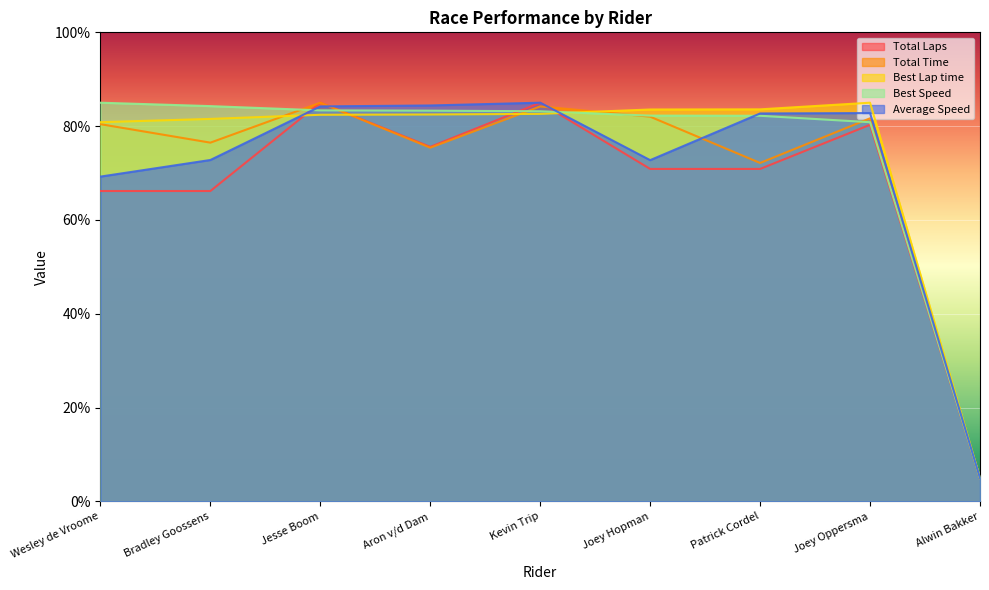

What position from the left is Wesley de Vroome?

1